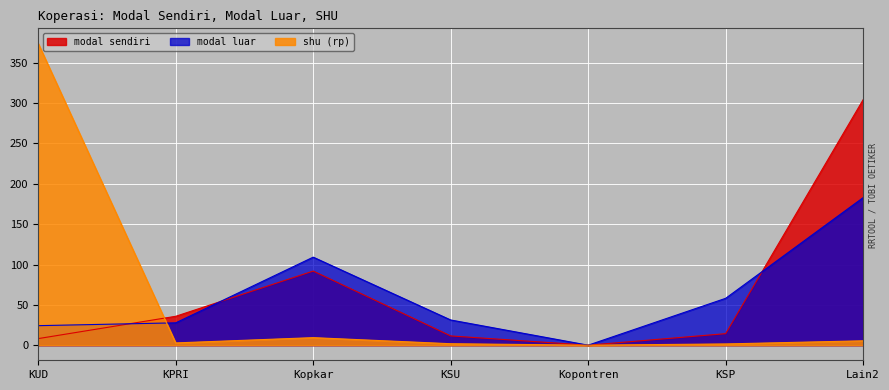

List the labels in order of shu (rp) value, largest first.

KUD, Kopkar, Lain2, KPRI, KSU, KSP, Kopontren